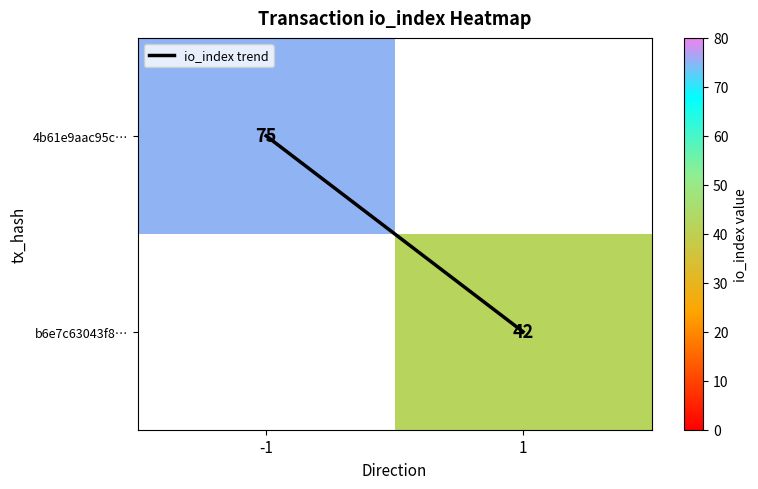

Which series has the largest total across all categories?

io_index trend